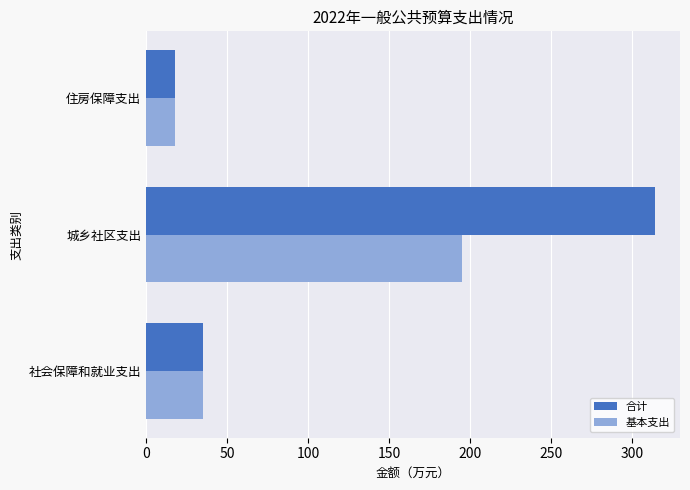

Which category has the highest value across all series?

城乡社区支出